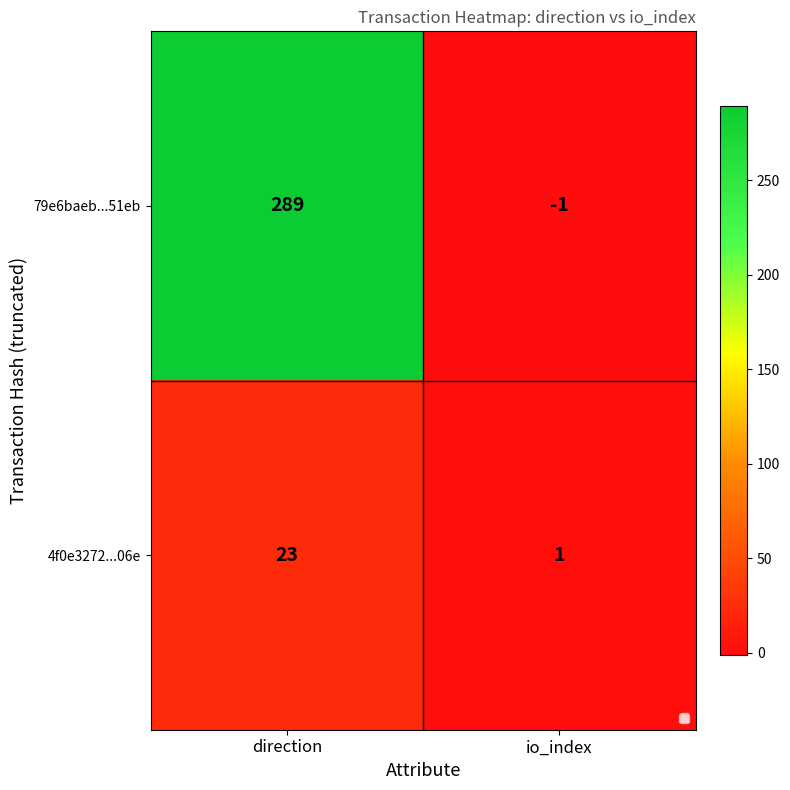

The 4f0e3272...06e series shows 38 at direction. True or false?

False